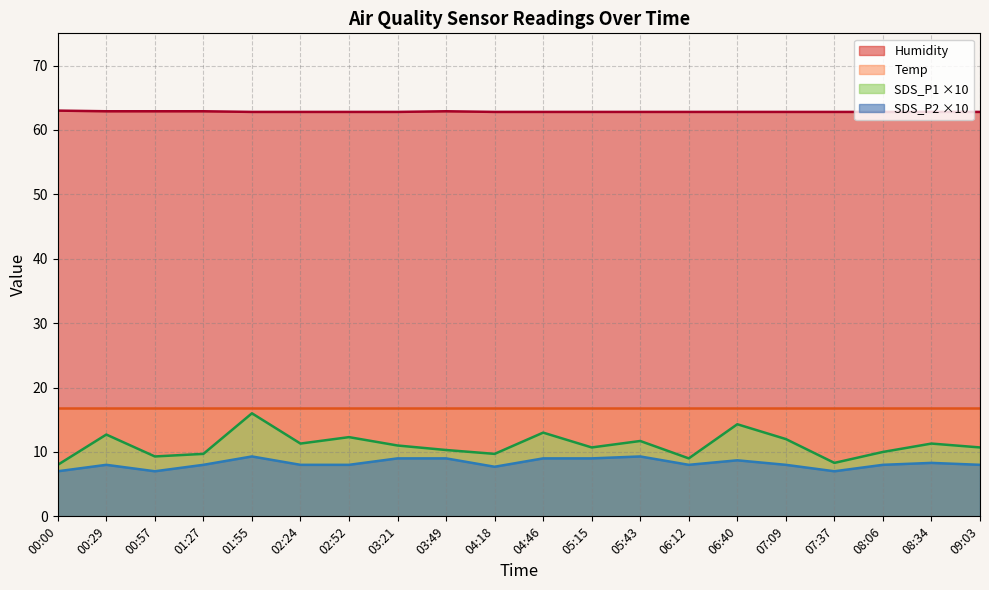

What is the label of the 6th point from the left?

02:24